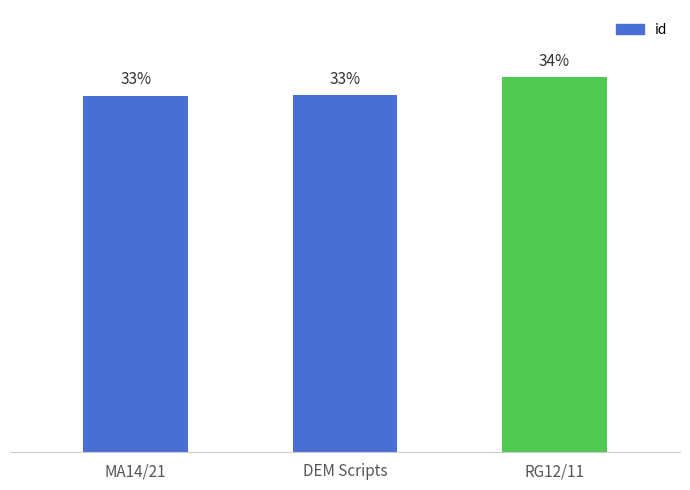

List the labels in order of value, smallest first.

MA14/21, DEM Scripts, RG12/11